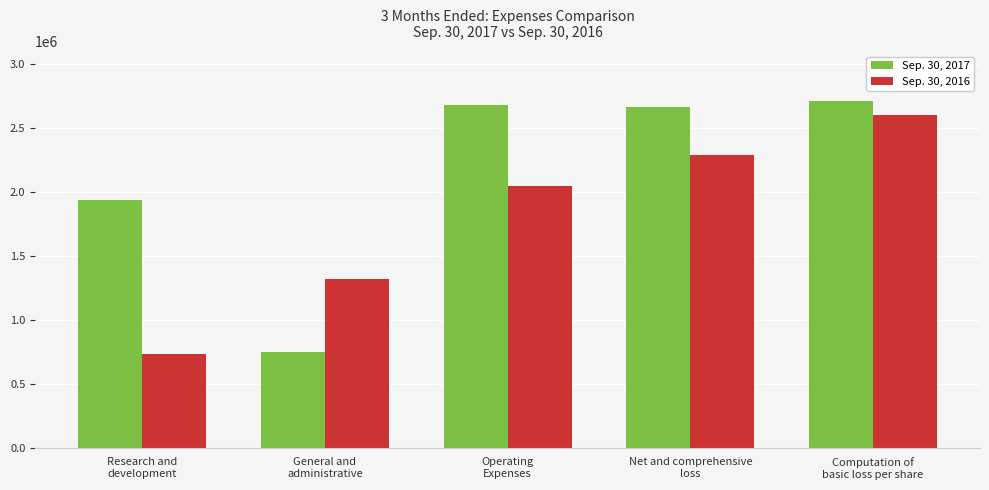

What is the difference between the maximum and minimum values in the Sep. 30, 2017 series?

1963451